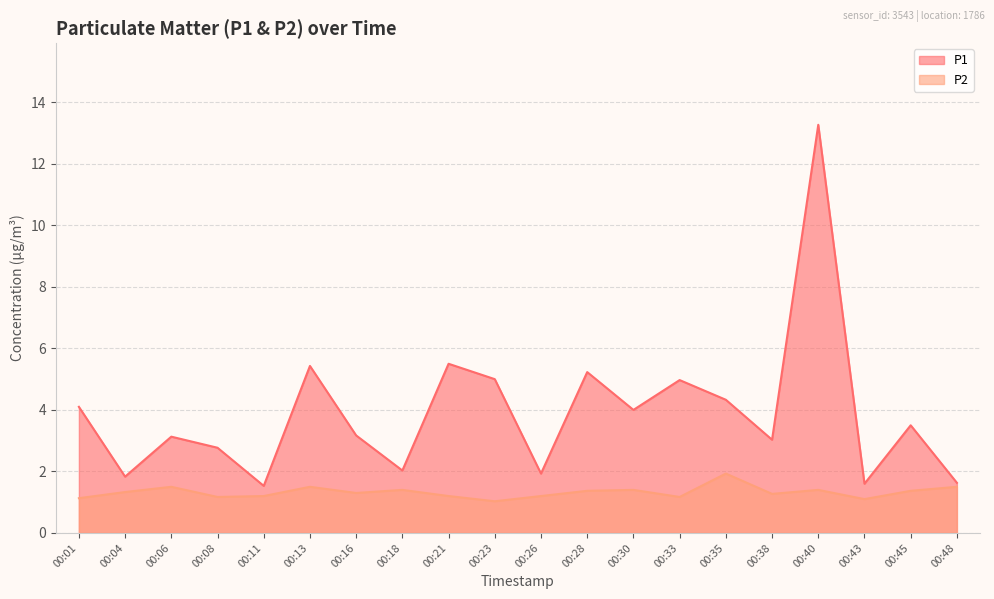

Reading left to right, list all the values displayed in this chart.

P1: 4.1	1.8	3.1	2.8	1.5	5.4	3.2	2.0	5.5	5.0	1.9	5.2	4.0	5.0	4.3	3.0	13.3	1.6	3.5	1.6
P2: 1.1	1.3	1.5	1.2	1.2	1.5	1.3	1.4	1.2	1.0	1.2	1.4	1.4	1.2	1.9	1.3	1.4	1.1	1.4	1.5